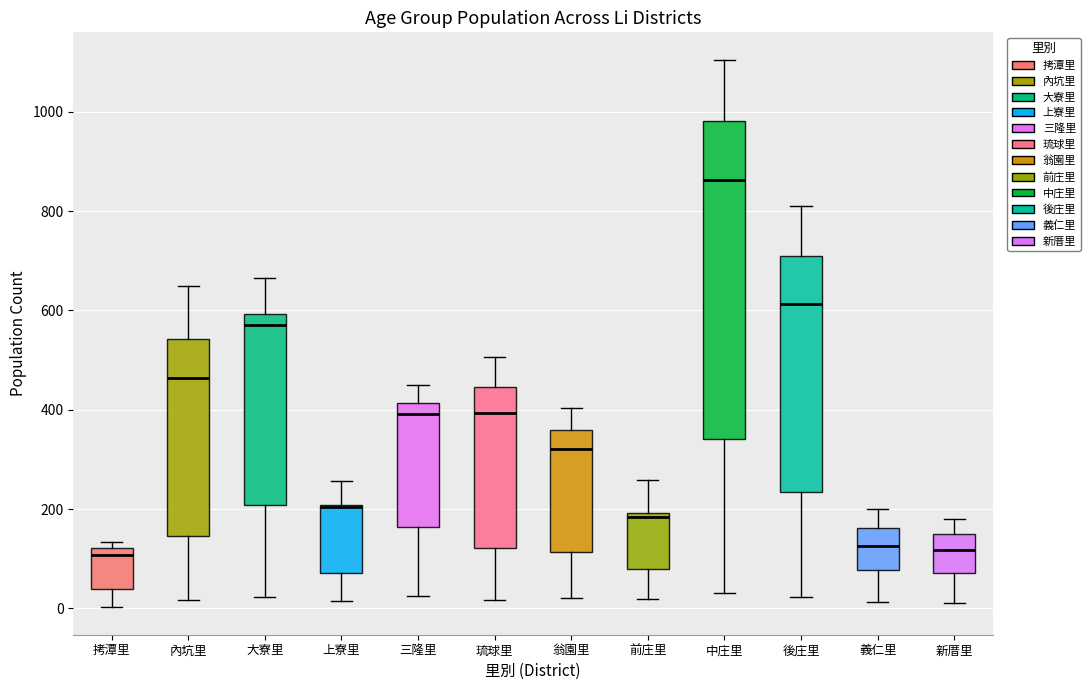

Reading left to right, read every box against the y-axis: the position of its median line, the range the box covers, and the ends of its whiskers. The values are not printed on the chart, so give them approximately, as read against the axis.

拷潭里: median 100, box 40 to 120, whiskers 0 to 140
內坑里: median 460, box 140 to 540, whiskers 20 to 660
大寮里: median 580, box 200 to 600, whiskers 20 to 660
上寮里: median 200 (drawn on the box's upper edge), box 80 to 200, whiskers 20 to 260
三隆里: median 400, box 160 to 420, whiskers 20 to 440
琉球里: median 400, box 120 to 440, whiskers 20 to 500
翁園里: median 320, box 120 to 360, whiskers 20 to 400
前庄里: median 180, box 80 to 200, whiskers 20 to 260
中庄里: median 860, box 340 to 980, whiskers 40 to 1100
後庄里: median 620, box 240 to 720, whiskers 20 to 820
義仁里: median 120, box 80 to 160, whiskers 20 to 200
新厝里: median 120, box 80 to 140, whiskers 20 to 180